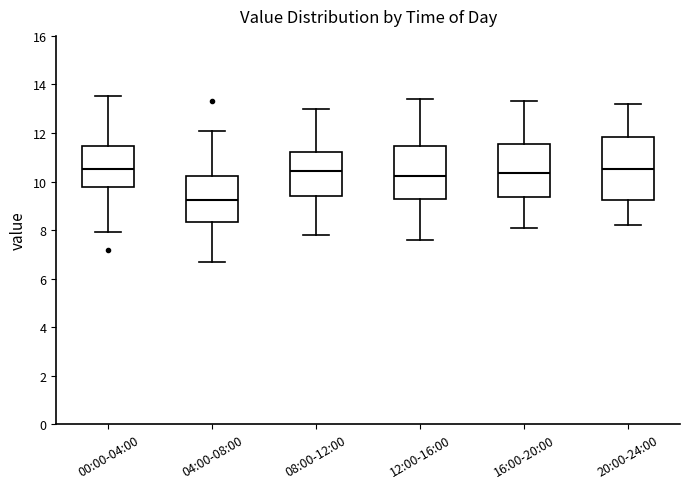

Reading left to right, read every box against the y-axis: the position of its median line, the range the box covers, and the ends of its whiskers. The values are not printed on the chart, so give them approximately, as read against the axis.

00:00-04:00: median 10.6, box 9.8 to 11.4, whiskers 8.0 to 13.6
04:00-08:00: median 9.2, box 8.4 to 10.2, whiskers 6.8 to 12.2
08:00-12:00: median 10.4, box 9.4 to 11.2, whiskers 7.8 to 13.0
12:00-16:00: median 10.2, box 9.2 to 11.4, whiskers 7.6 to 13.4
16:00-20:00: median 10.4, box 9.4 to 11.6, whiskers 8.2 to 13.4
20:00-24:00: median 10.6, box 9.2 to 11.8, whiskers 8.2 to 13.2